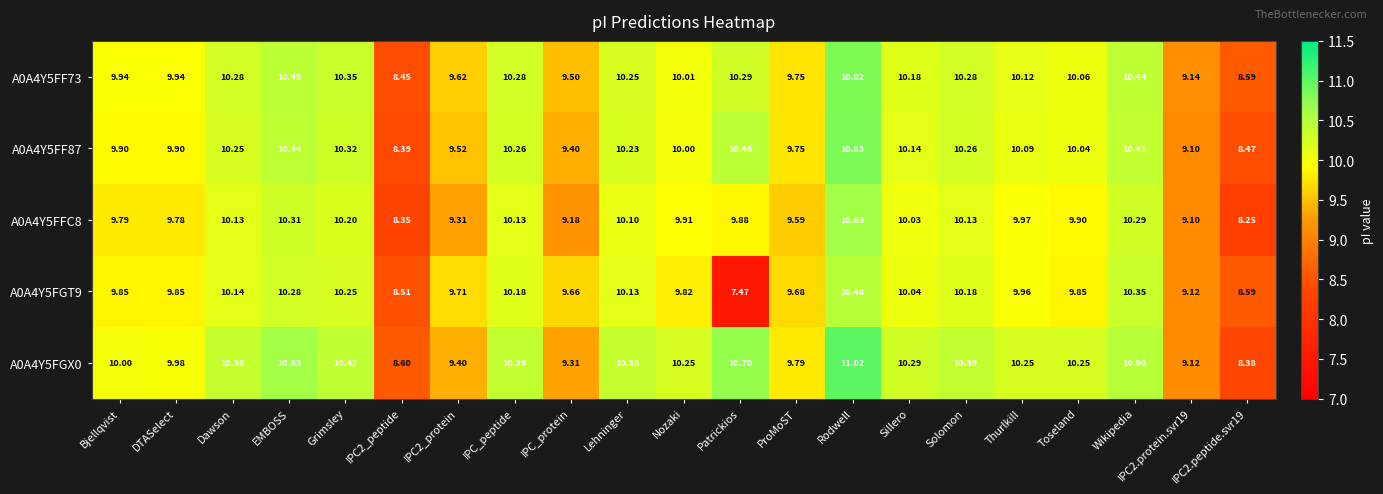

What is the total value across all series at EMBOSS?

52.1